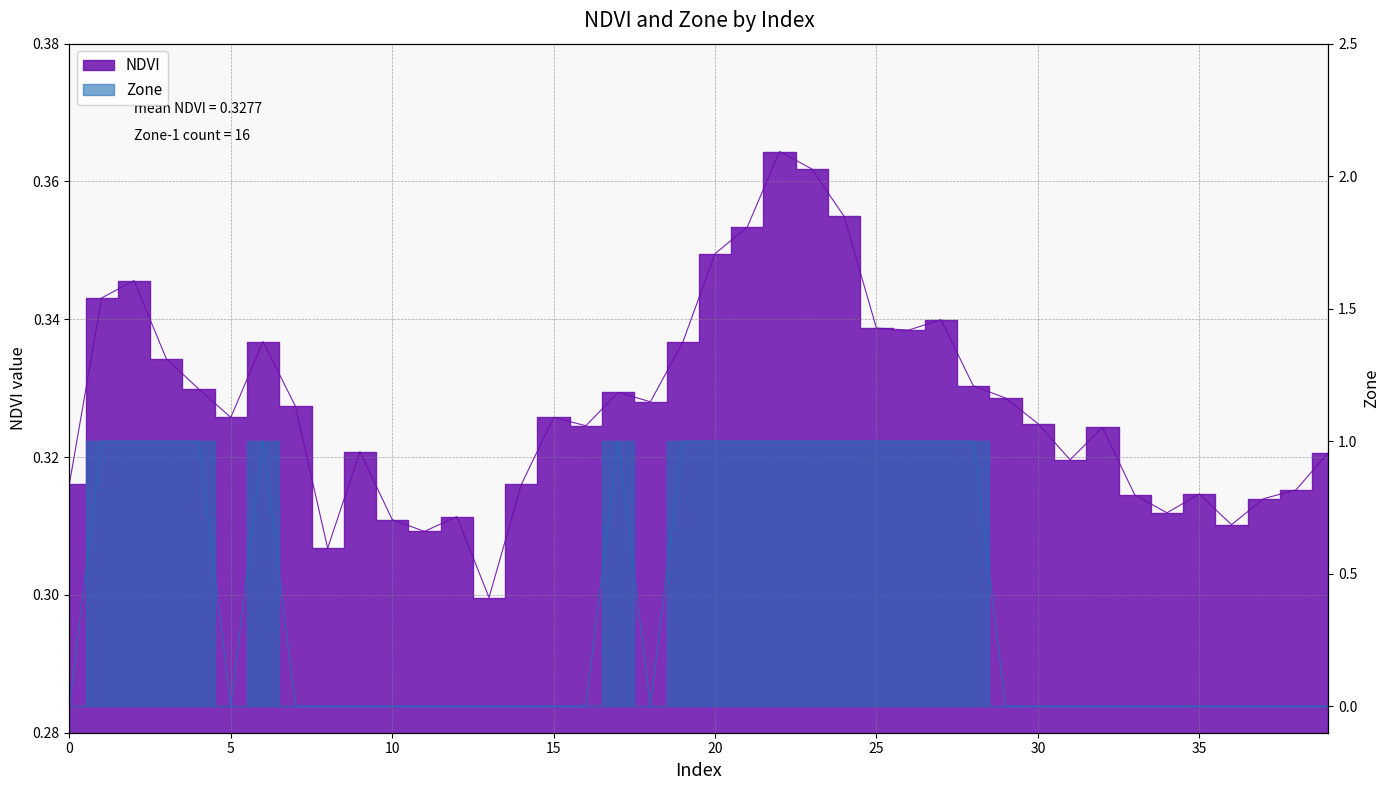

Does the chart have visible grid lines?

Yes